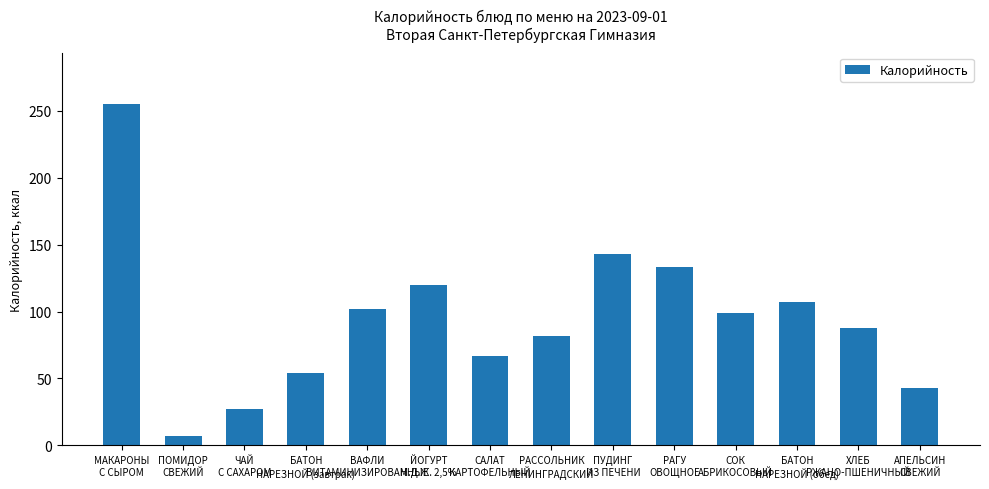

The chart shows a value of 67 at САЛАТ
КАРТОФЕЛЬНЫЙ. True or false?

True